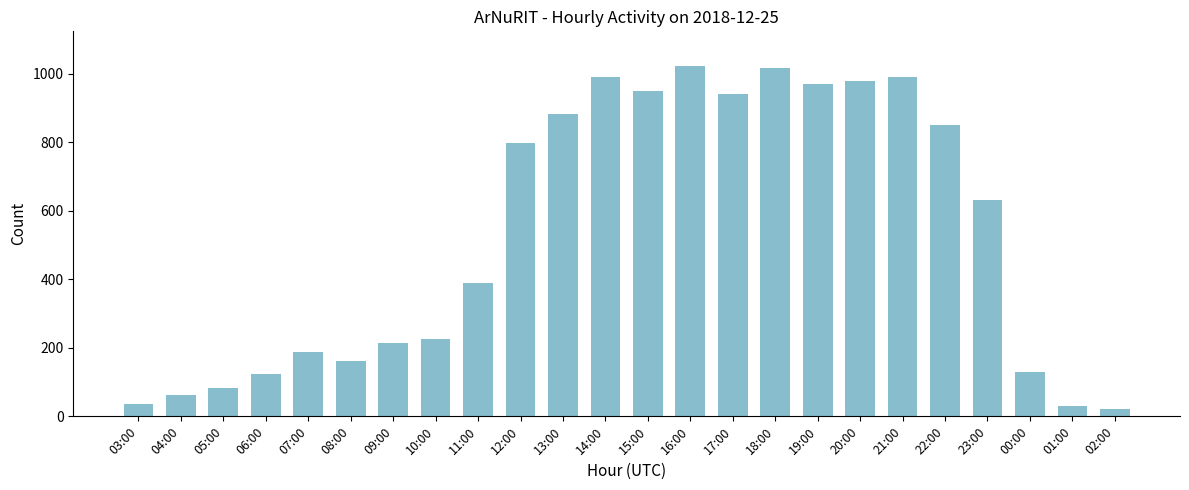

What is the greatest value displayed?

1021